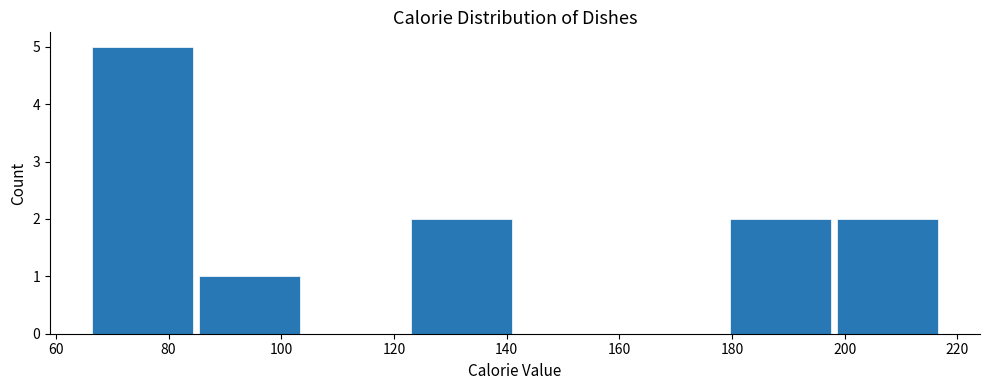

How tall is the bar that spans 84 to 104 on the x-axis? Neither the bar edges nor the heights are printed on the chart, so give them approximately, as read against the axes.

1